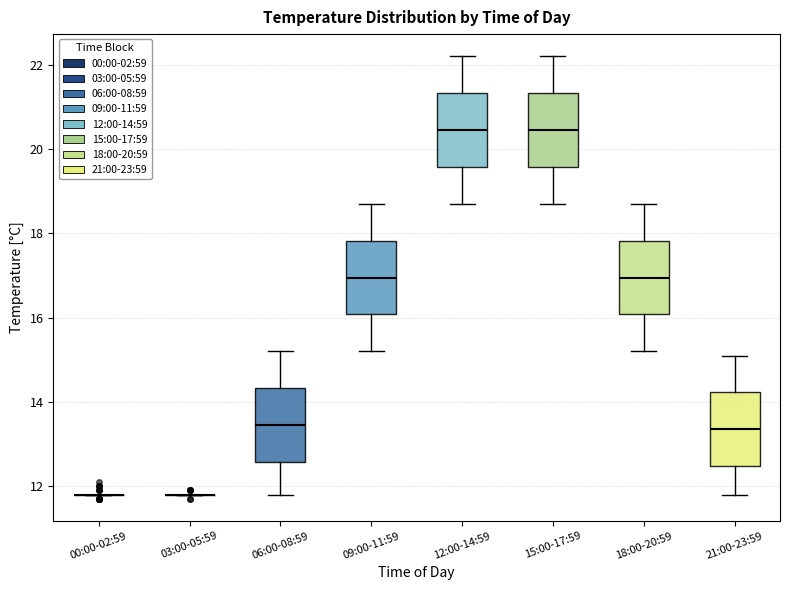

Where does the median line of the box for 15:00-17:59 sit on the y-axis? The values are not printed on the chart, so give them approximately, as read against the axis.

20.4